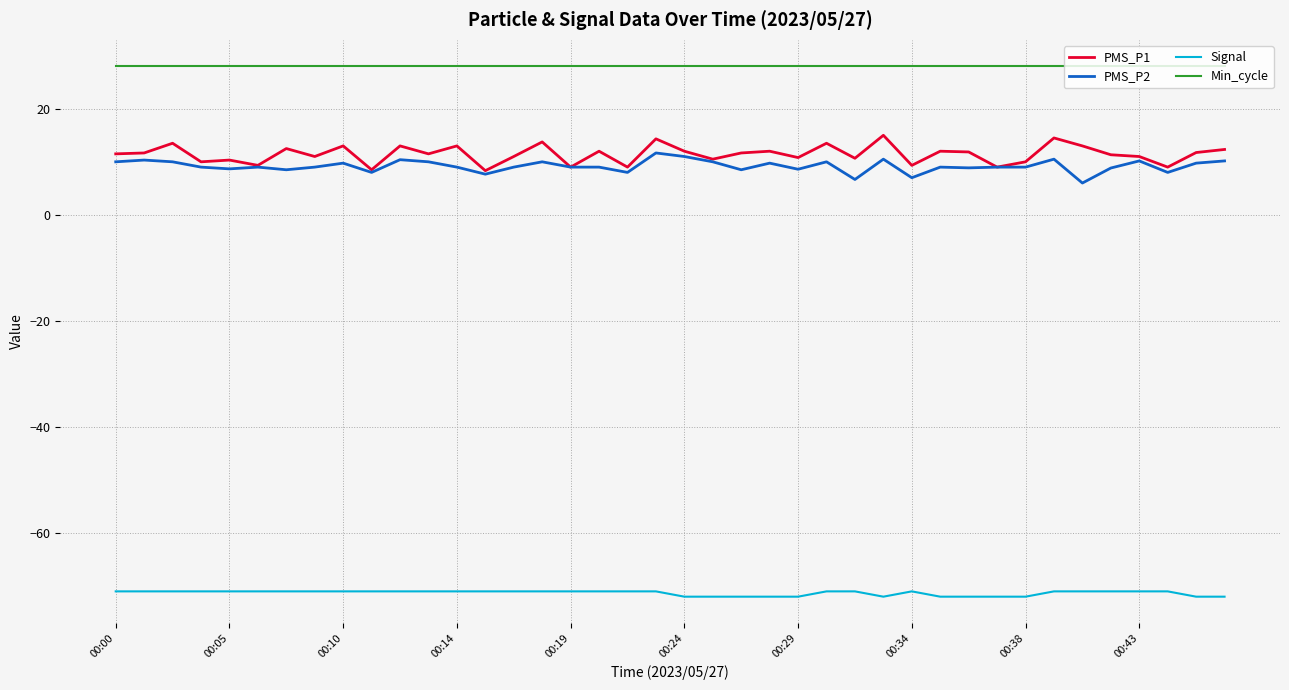

Which series has the widest spread of values?

PMS_P1